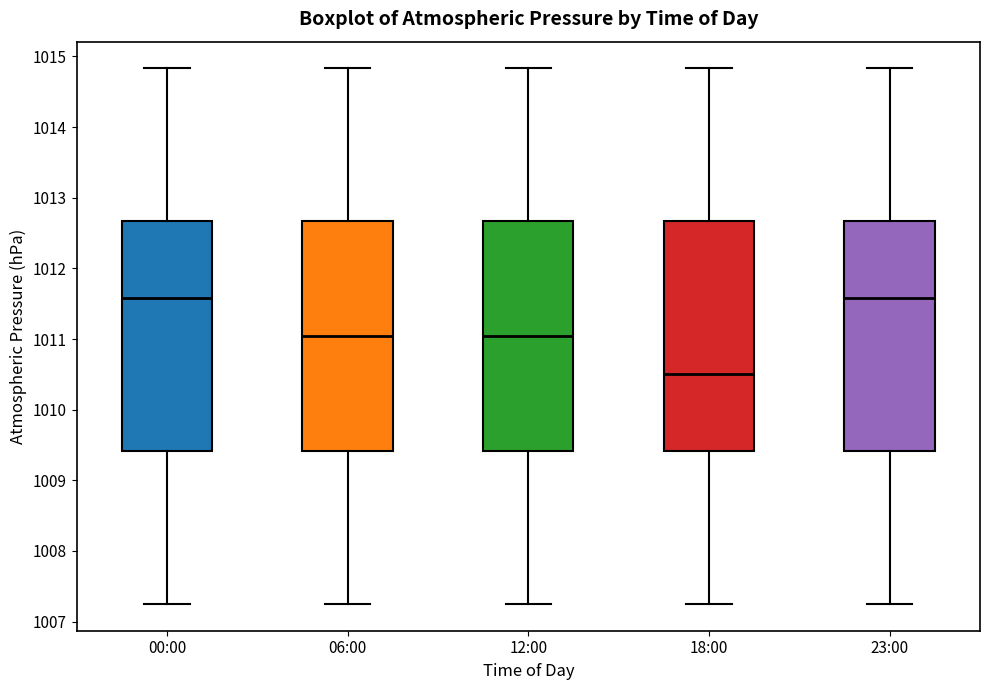

Reading left to right, read every box against the y-axis: the position of its median line, the range the box covers, and the ends of its whiskers. The values are not printed on the chart, so give them approximately, as read against the axis.

00:00: median 1011.6, box 1009.4 to 1012.7, whiskers 1007.3 to 1014.8
06:00: median 1011.0, box 1009.4 to 1012.7, whiskers 1007.3 to 1014.8
12:00: median 1011.0, box 1009.4 to 1012.7, whiskers 1007.3 to 1014.8
18:00: median 1010.5, box 1009.4 to 1012.7, whiskers 1007.3 to 1014.8
23:00: median 1011.6, box 1009.4 to 1012.7, whiskers 1007.3 to 1014.8